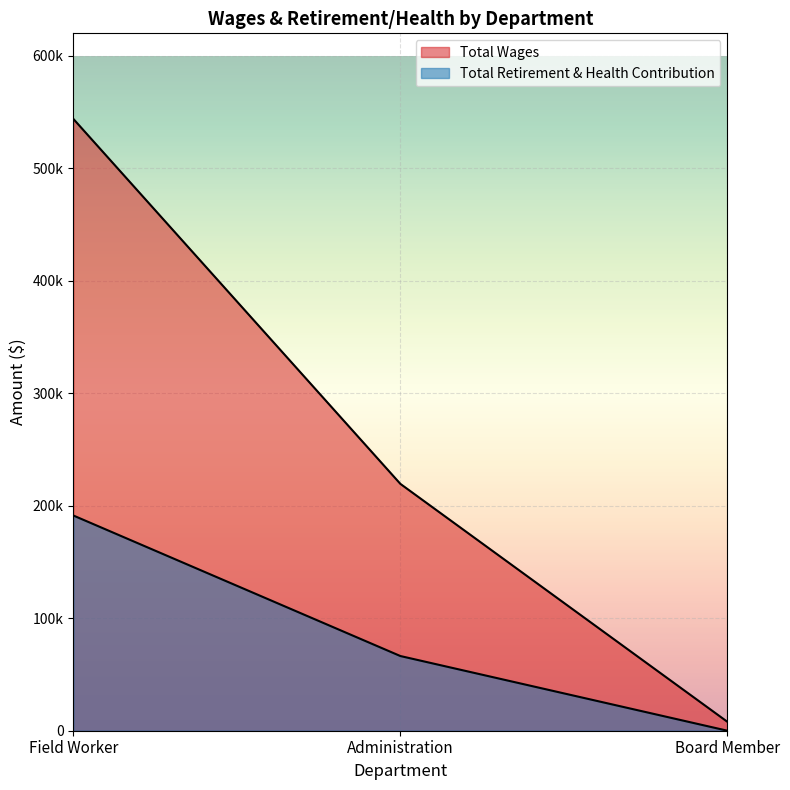

Rank the categories by Total Retirement & Health Contribution value from lowest to highest.

Board Member, Administration, Field Worker